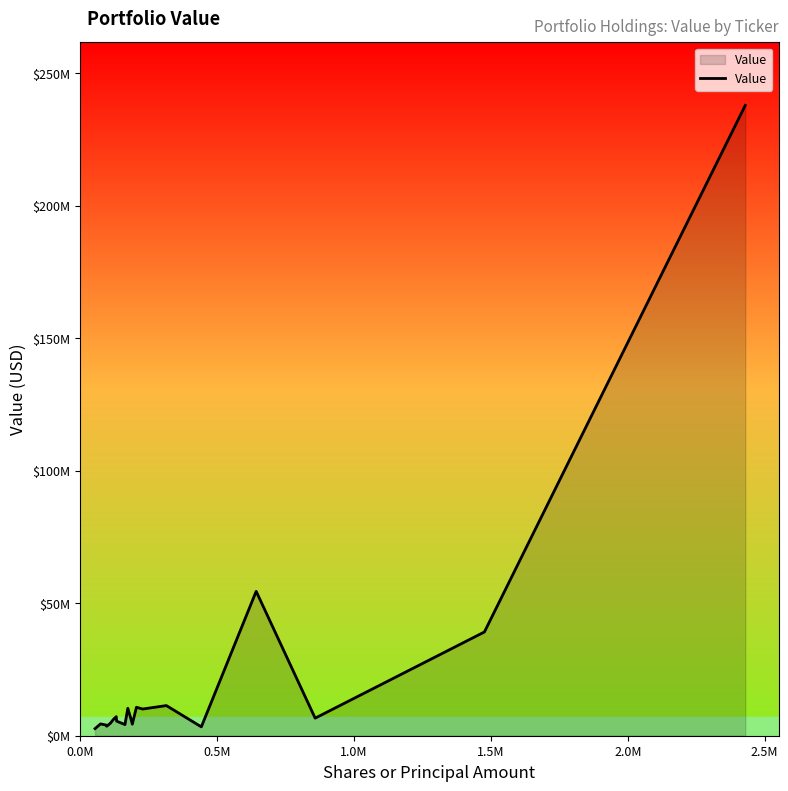

Does the chart display data point markers on the line(s)?

No